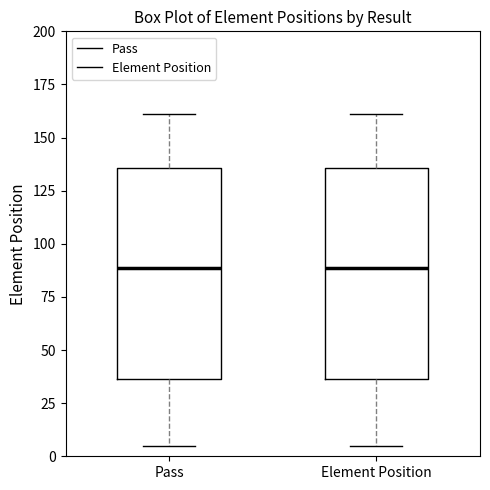

Reading left to right, transcribe this box plot: for each box, give where its median line is, the range the box spans, and where its two whiskers end, as read against the y-axis. The values are not printed on the chart, so give them approximately, as read against the axis.

Pass: median 90, box 35 to 135, whiskers 5 to 160
Element Position: median 90, box 35 to 135, whiskers 5 to 160